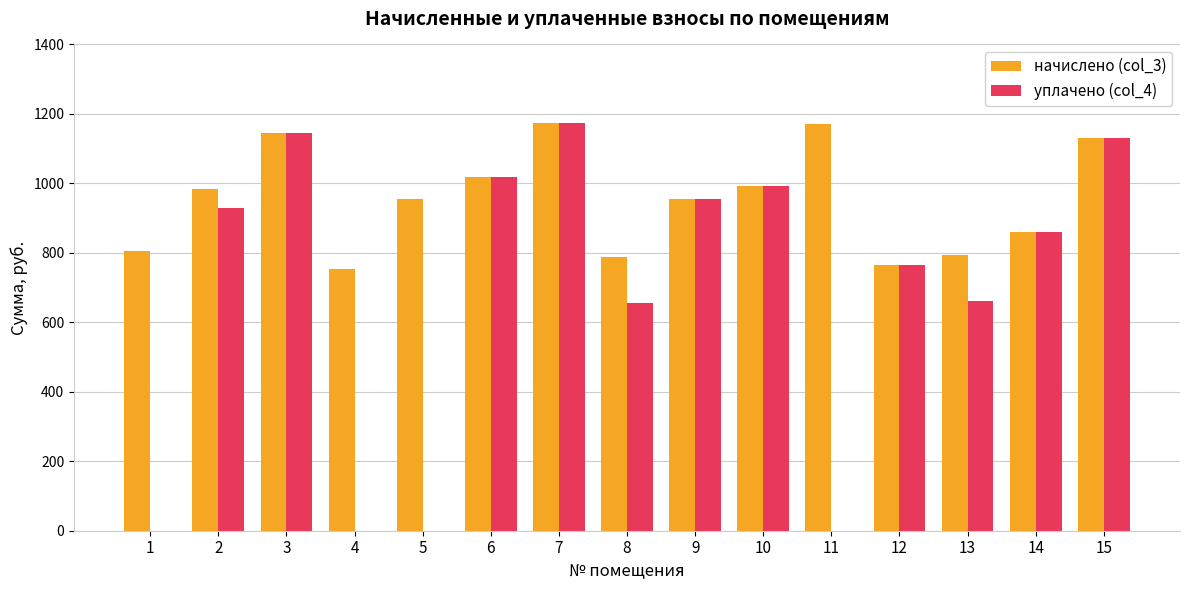

How many series are shown in this chart?

2